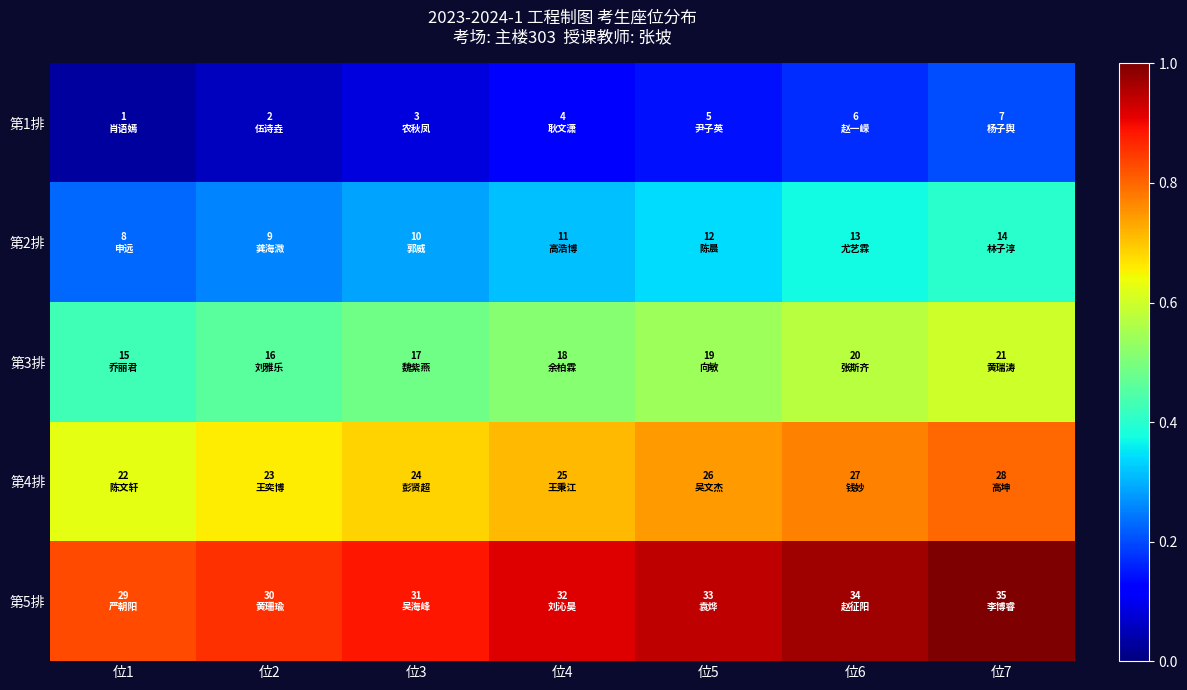

Reading left to right, extract all data points from this chart.

第1排: 位1=0.0	位2=0.1	位3=0.1	位4=0.1	位5=0.1	位6=0.2	位7=0.2
第2排: 位1=0.2	位2=0.3	位3=0.3	位4=0.3	位5=0.3	位6=0.4	位7=0.4
第3排: 位1=0.4	位2=0.5	位3=0.5	位4=0.5	位5=0.5	位6=0.6	位7=0.6
第4排: 位1=0.6	位2=0.7	位3=0.7	位4=0.7	位5=0.7	位6=0.8	位7=0.8
第5排: 位1=0.8	位2=0.9	位3=0.9	位4=0.9	位5=0.9	位6=1.0	位7=1.0